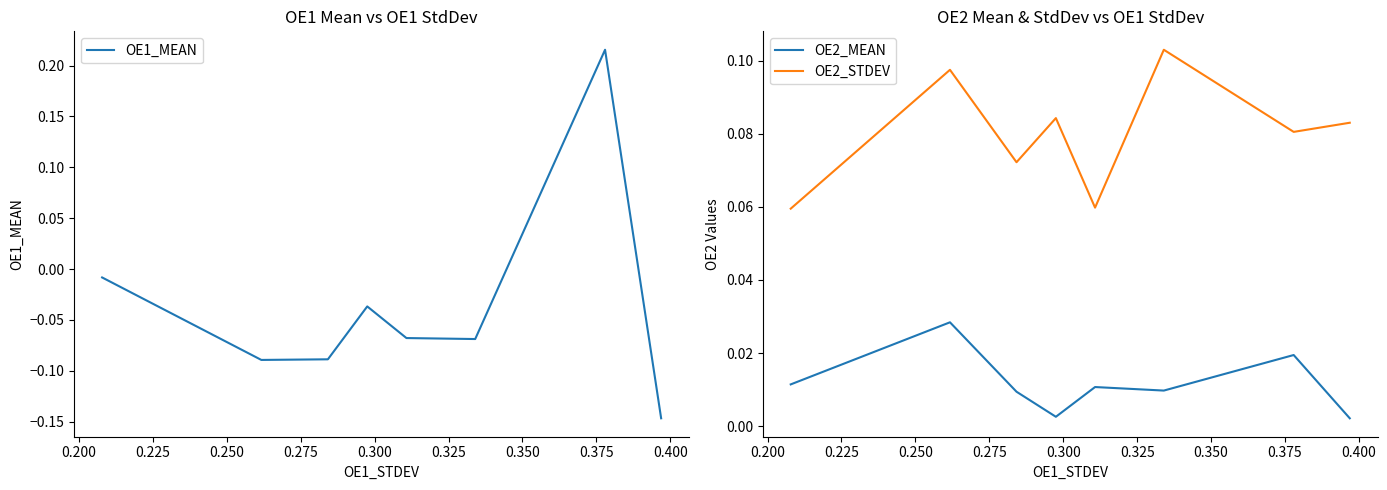

True or false: OE2_MEAN and OE2_STDEV cross at least once.

False